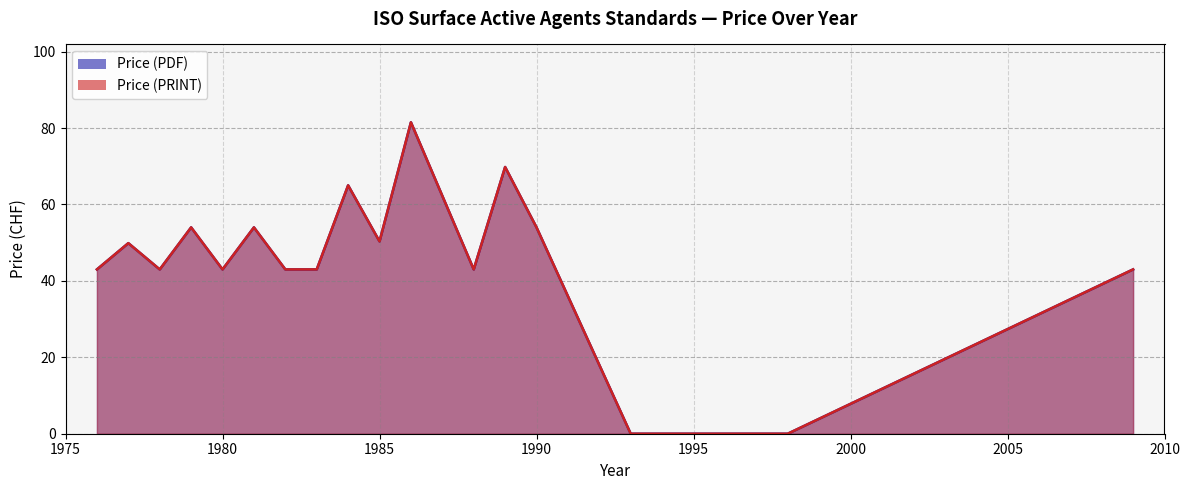

How many values in the Price (PDF) series exceed 43?

10